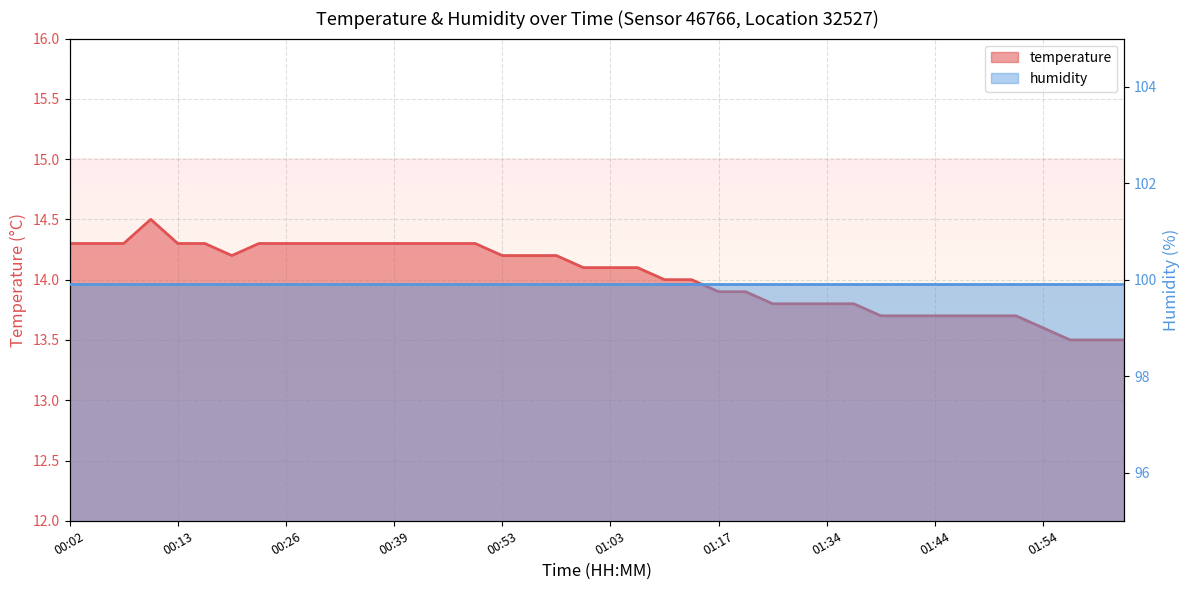

Which category has the highest value across all series?

00:10